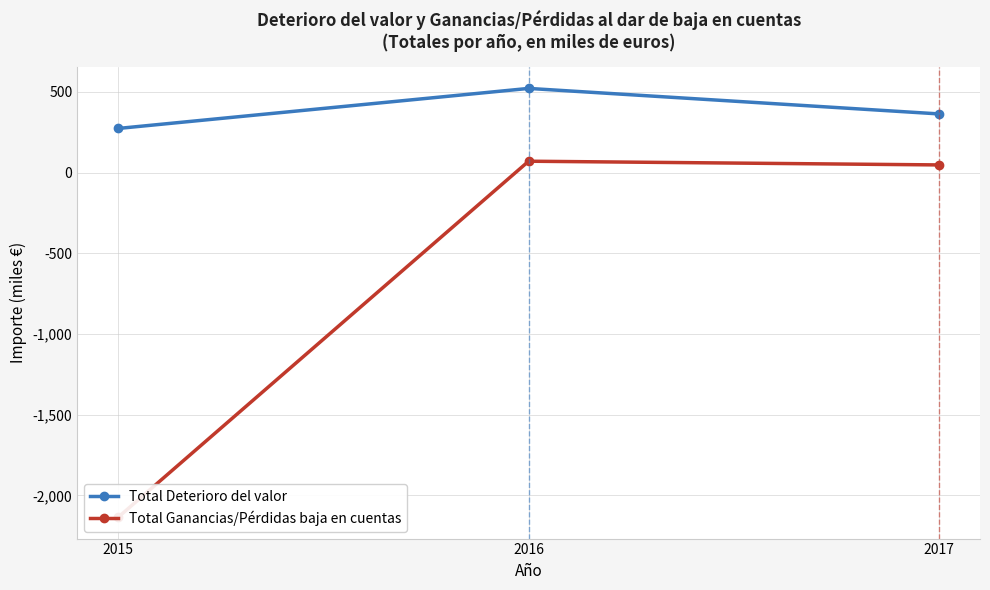

At which label does Total Deterioro del valor reach its peak?

2016